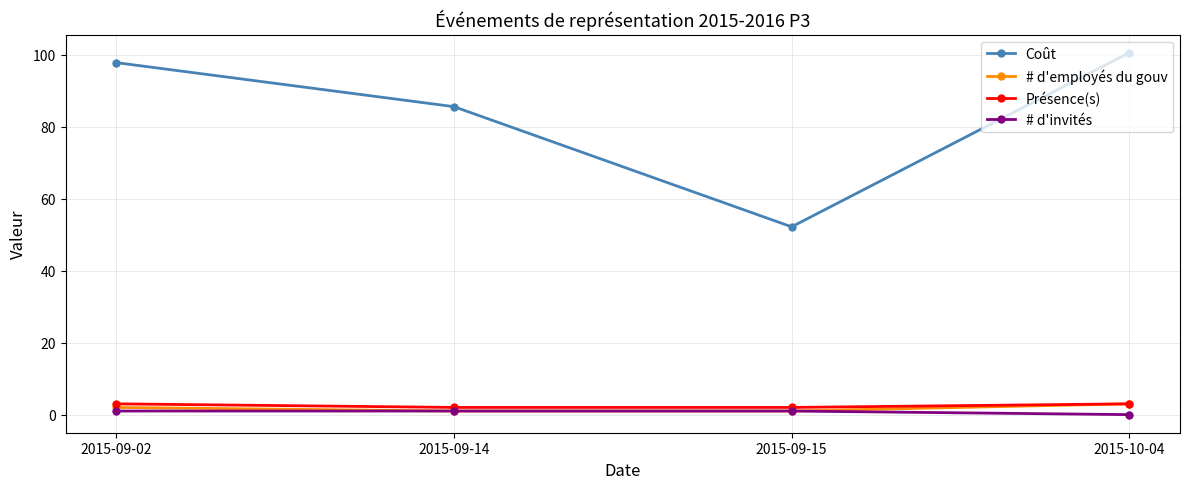

What is the value of the Présence(s) point at the 4th from the left?

3.0